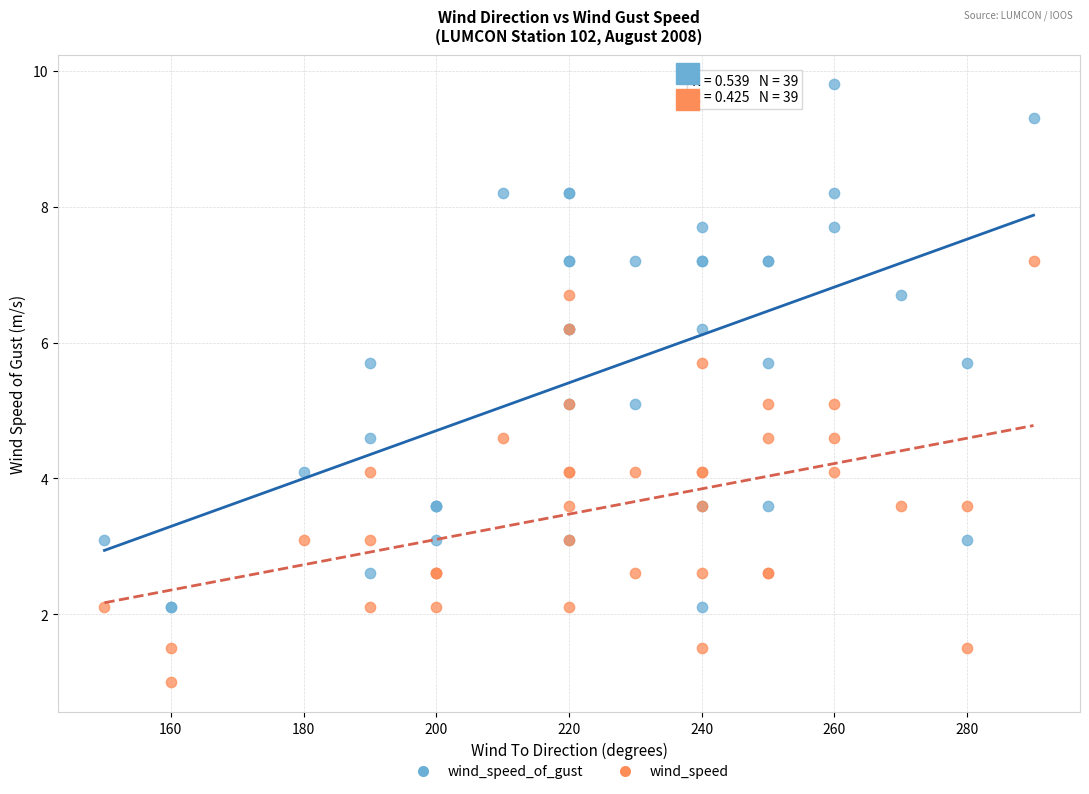

Which series contains the highest Y value?

wind_speed_of_gust